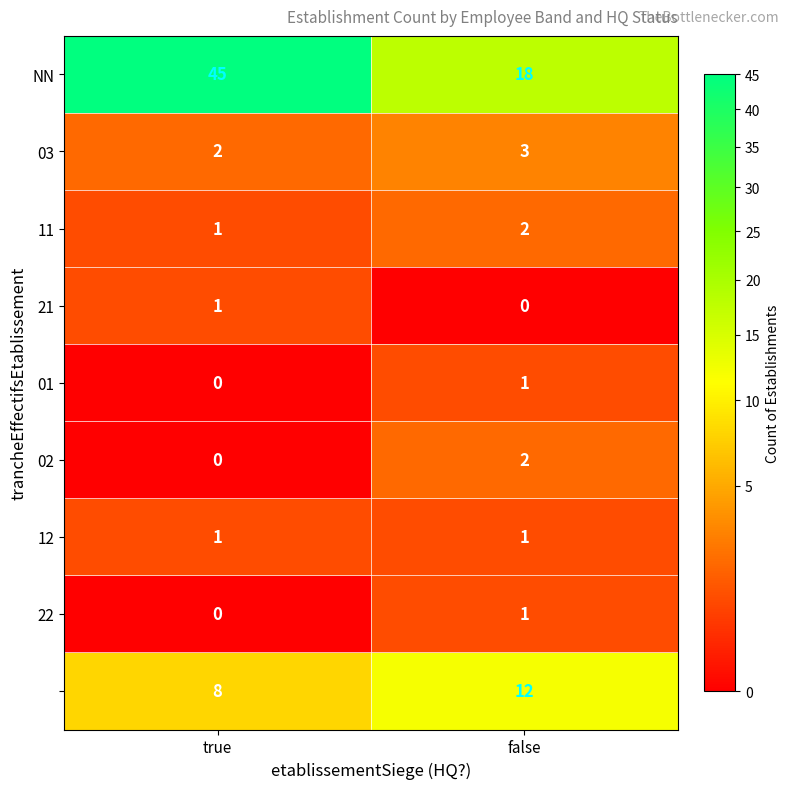

What is the spread (max minus min) of values at true?

45